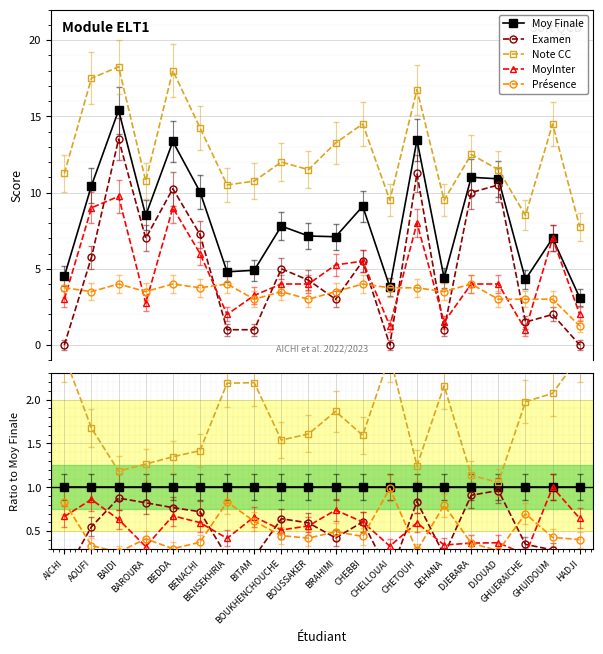

True or false: MoyInter has a value of 1.1 at BEDDA.

False